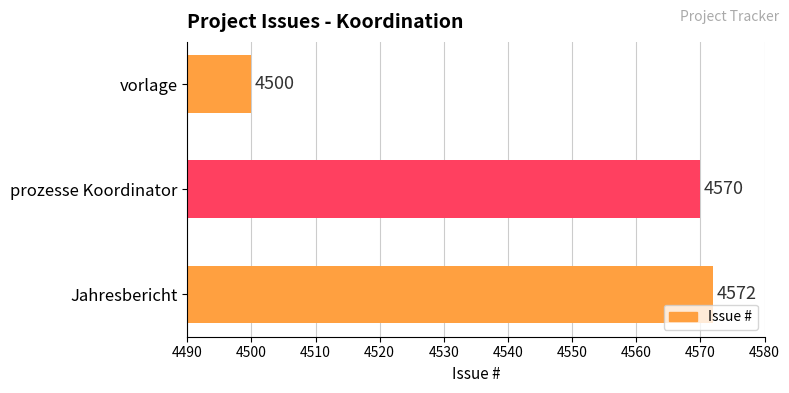

Is it true that the value at vorlage is 4500?

True